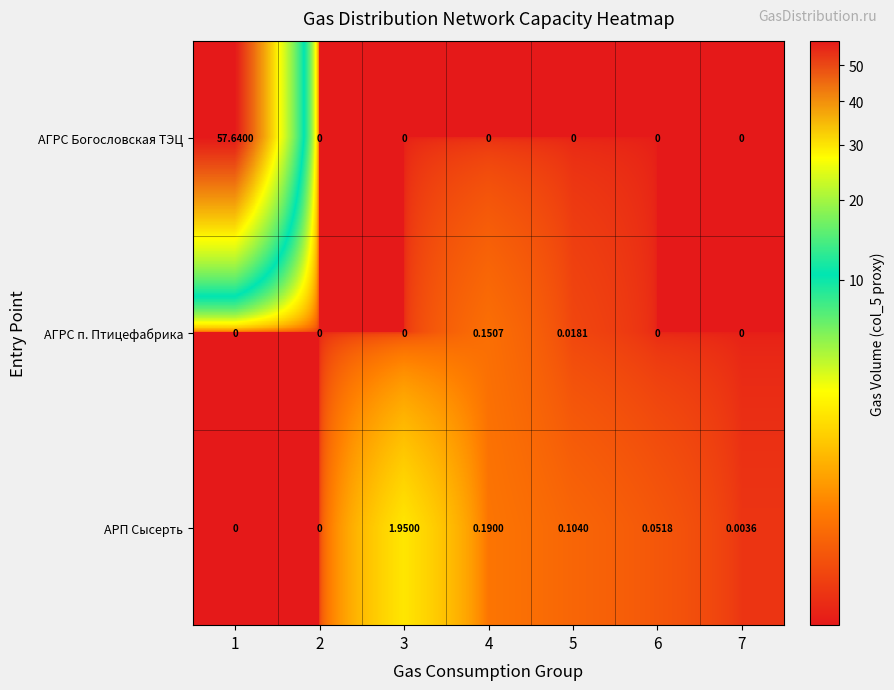

Which label corresponds to the largest value in the chart?

1